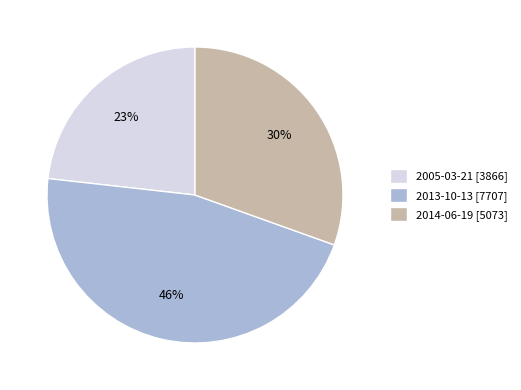

What percentage is the 2005-03-21 slice, to the nearest percent?

23%